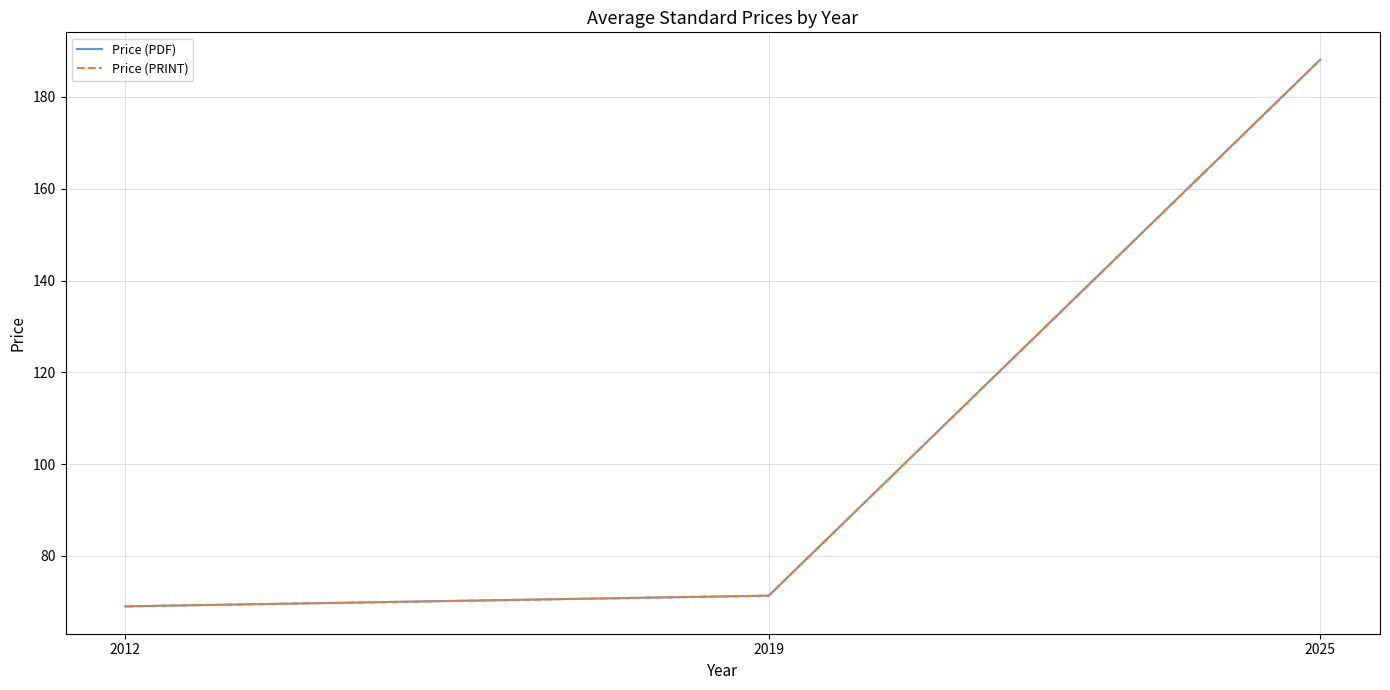

True or false: Price (PDF) has a value of 96.0 at 2019.

False